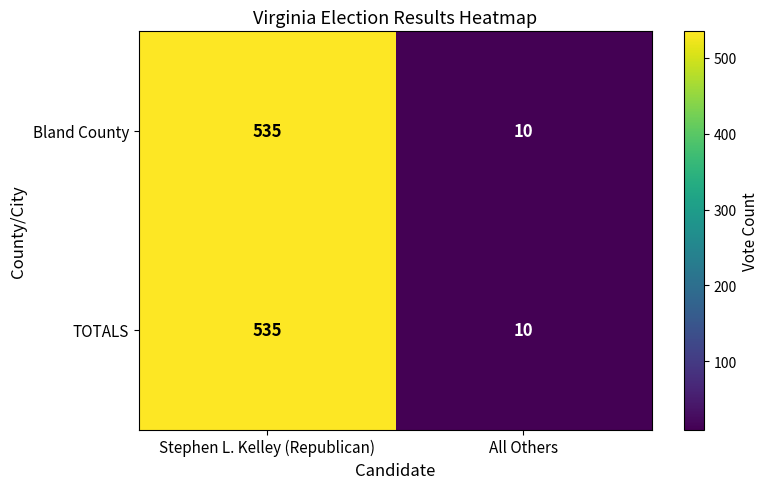

Count the number of categories in the chart.

2